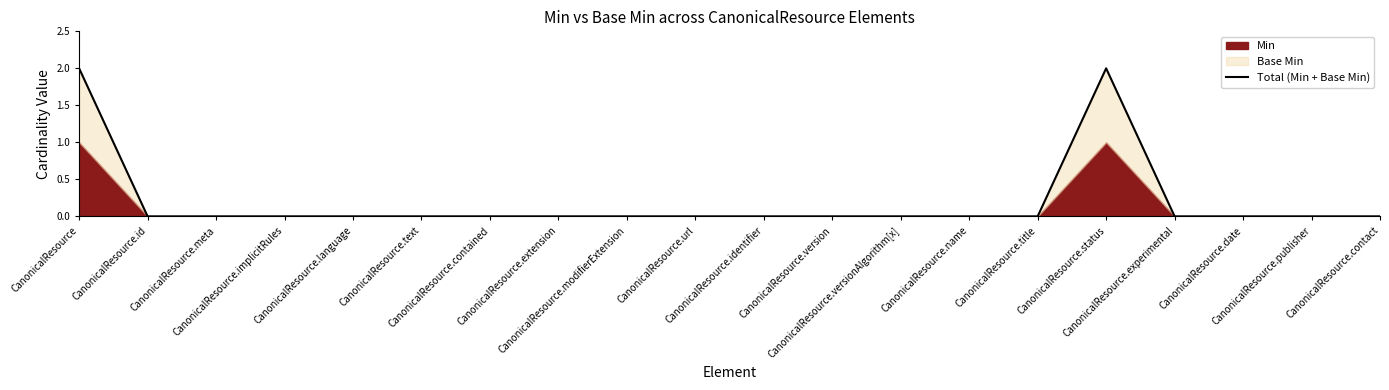

What is the difference between the maximum and minimum values?

2